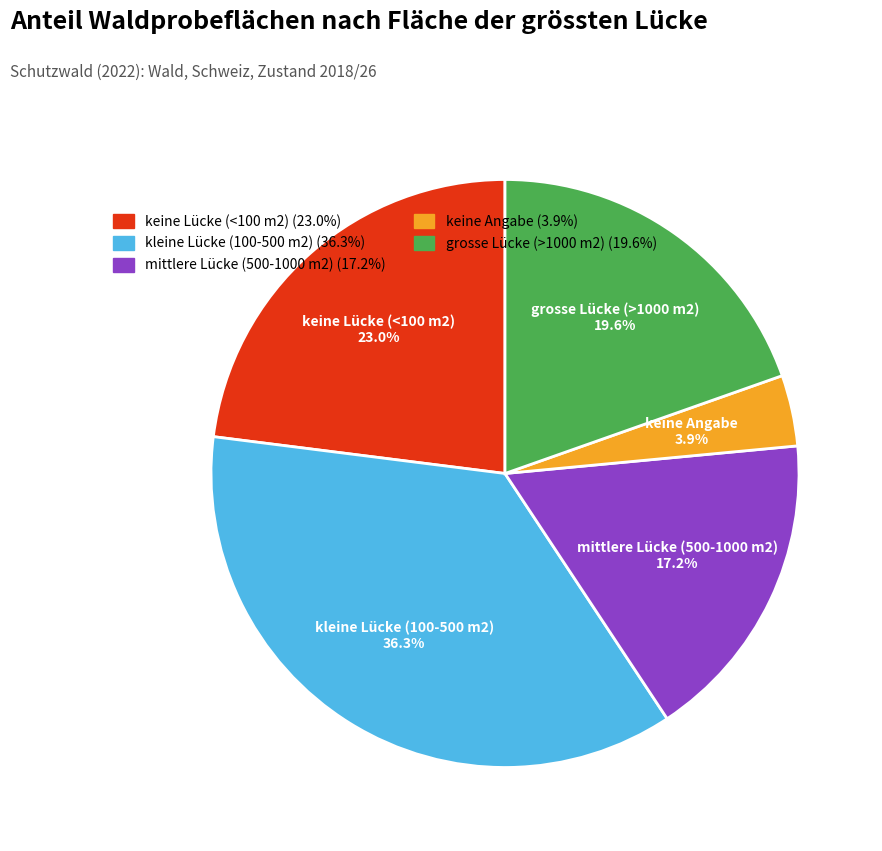

How much of the chart is everything except keine Angabe?

96.1%